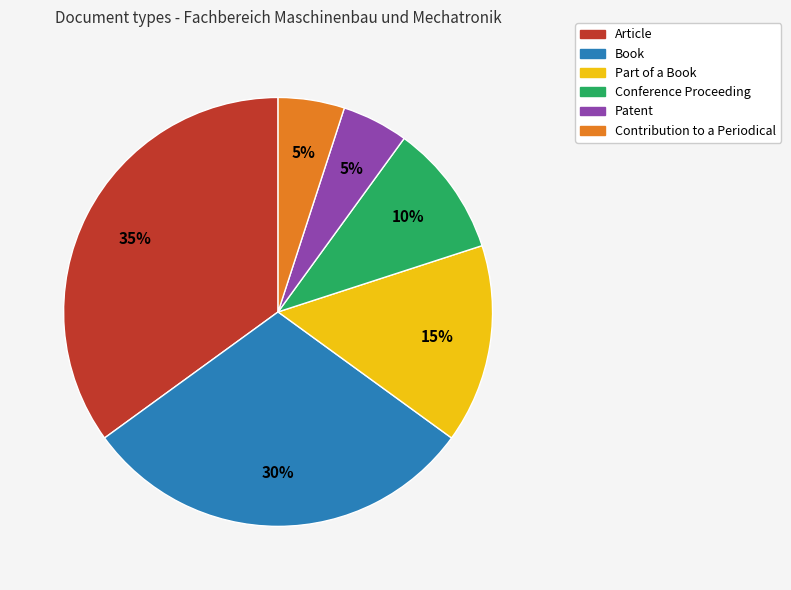

To the nearest percent, what portion does Part of a Book represent?

15%